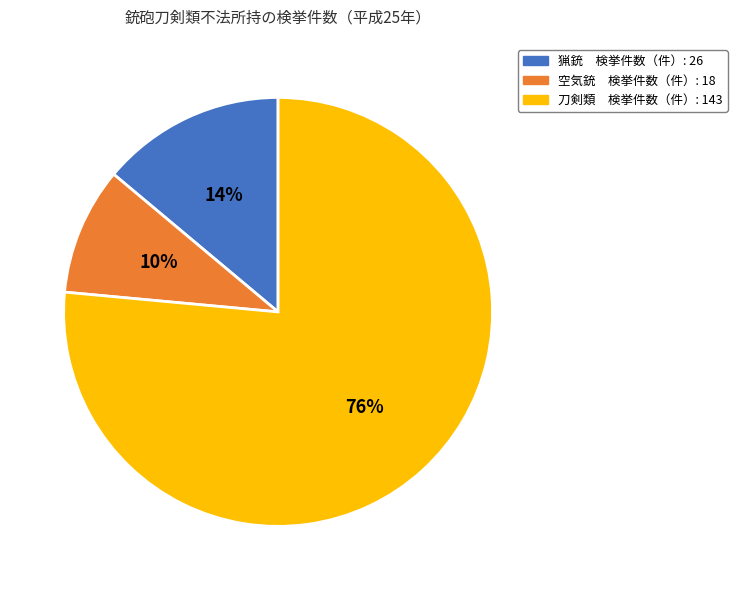

How many slices are in this pie chart?

3